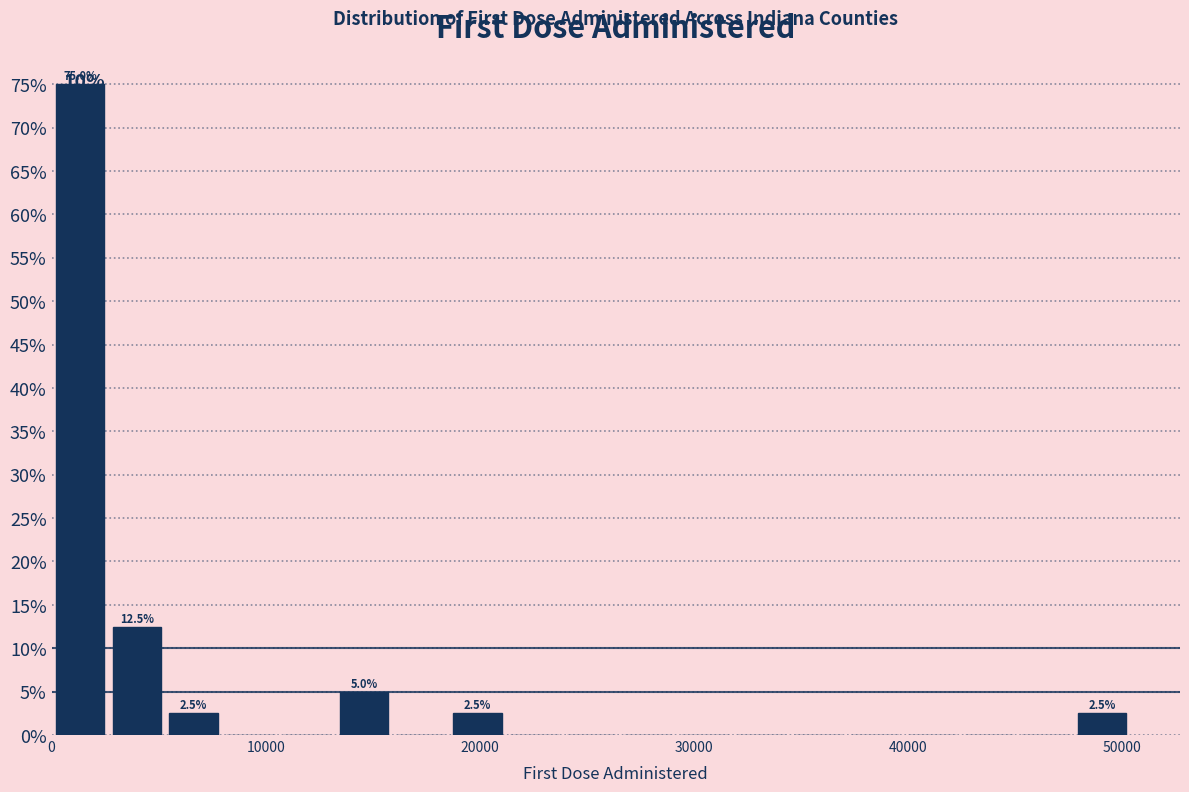

Around what value on the x-axis is the tallest bar? Give the approximate position of its centre, as read against the axis.

1000